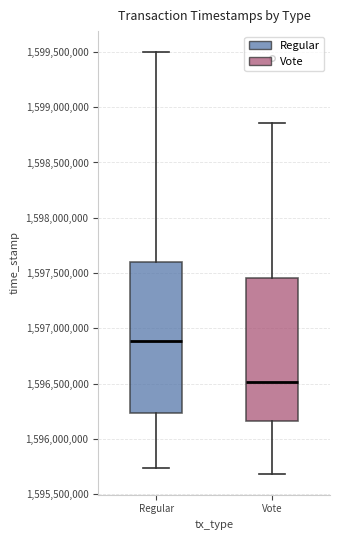

Where does the median line of the box for Regular sit on the y-axis? The values are not printed on the chart, so give them approximately, as read against the axis.

1596900000